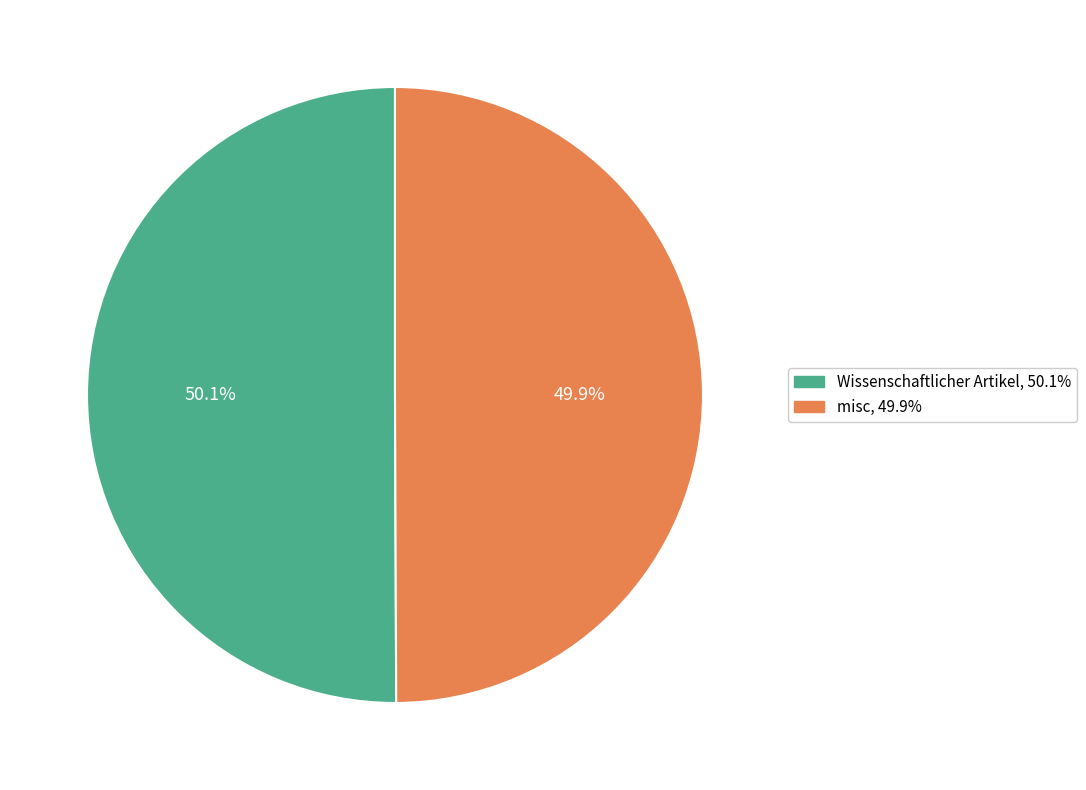

Combined, do misc and Wissenschaftlicher Artikel account for over 50%?

Yes